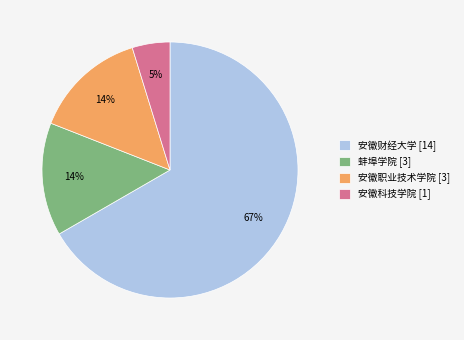

Do 安徽科技学院 and 安徽职业技术学院 together represent more than half of the pie?

No